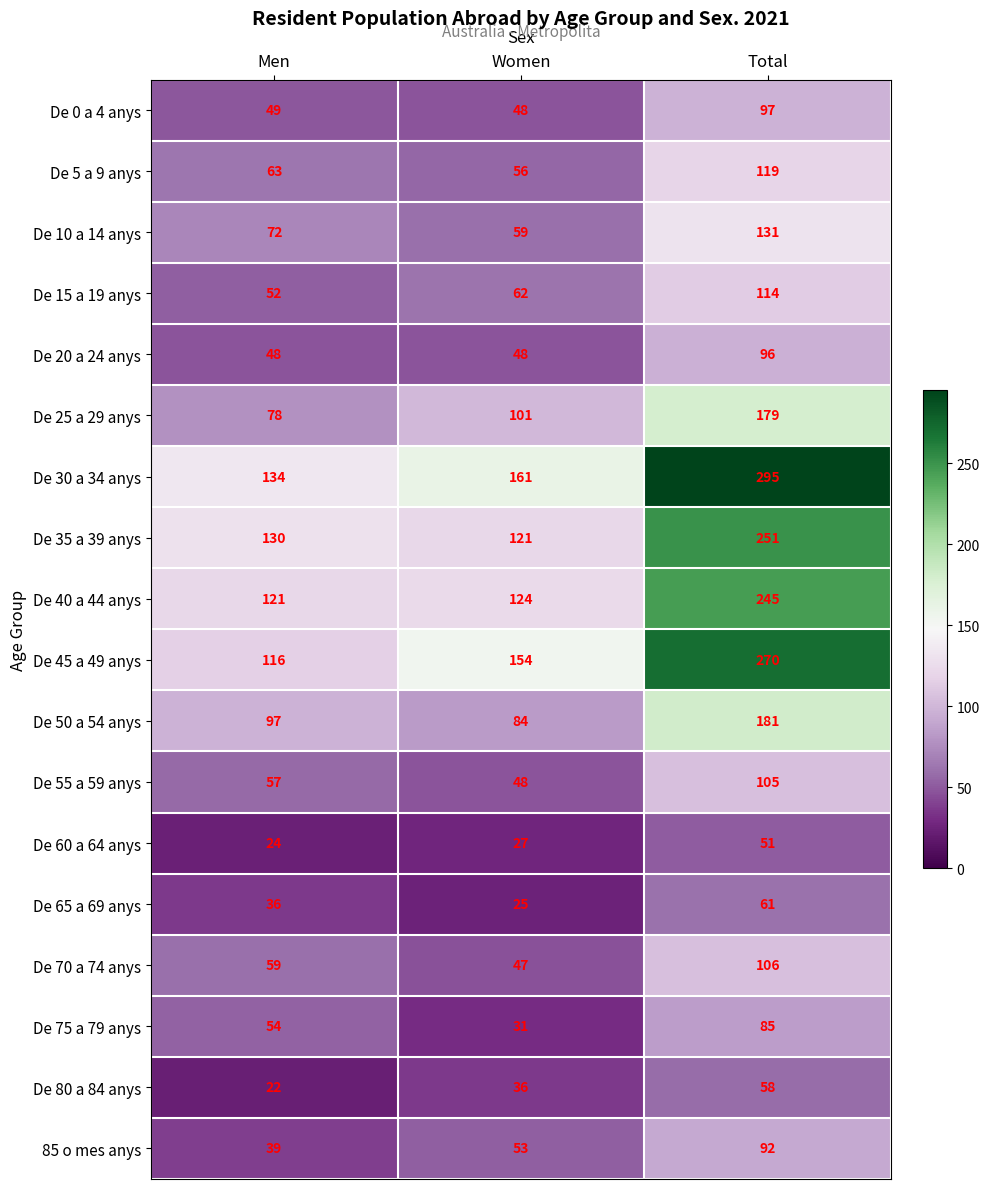

At which label is De 0 a 4 anys closest to 72?

Men